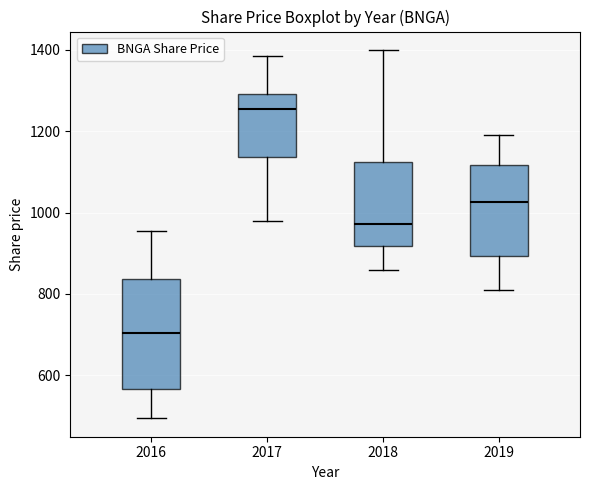

Reading left to right, transcribe this box plot: for each box, give where its median line is, the range the box spans, and where its two whiskers end, as read against the y-axis. The values are not printed on the chart, so give them approximately, as read against the axis.

2016: median 700, box 560 to 840, whiskers 500 to 960
2017: median 1260, box 1140 to 1300, whiskers 980 to 1380
2018: median 980, box 920 to 1120, whiskers 860 to 1400
2019: median 1020, box 900 to 1120, whiskers 820 to 1200